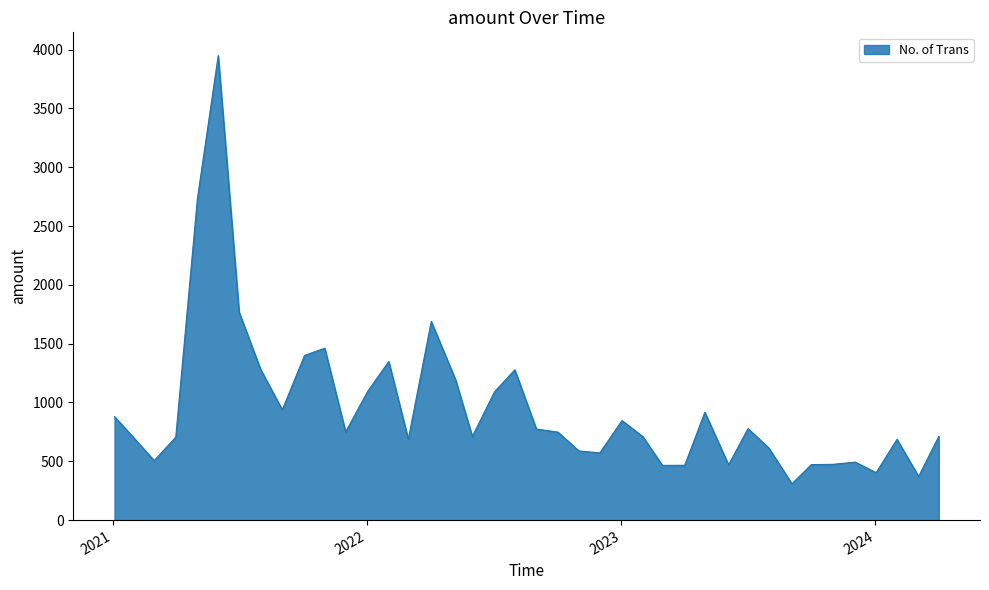

What is the smallest value displayed?

309